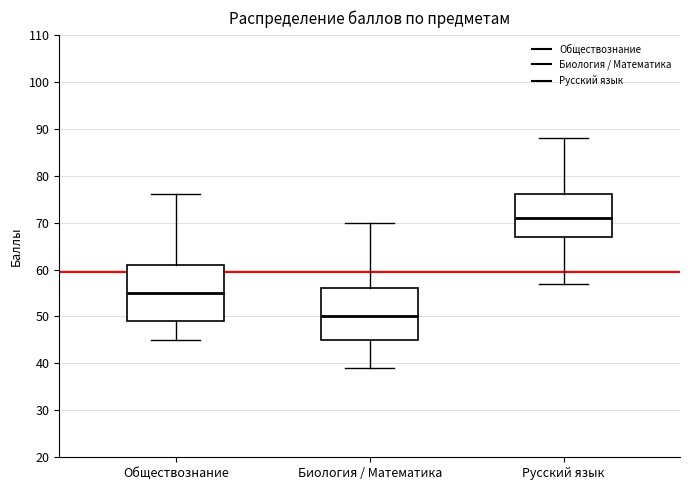

Comparing the boxes themselves (not the whiskers), which one is the tallest?

Обществознание